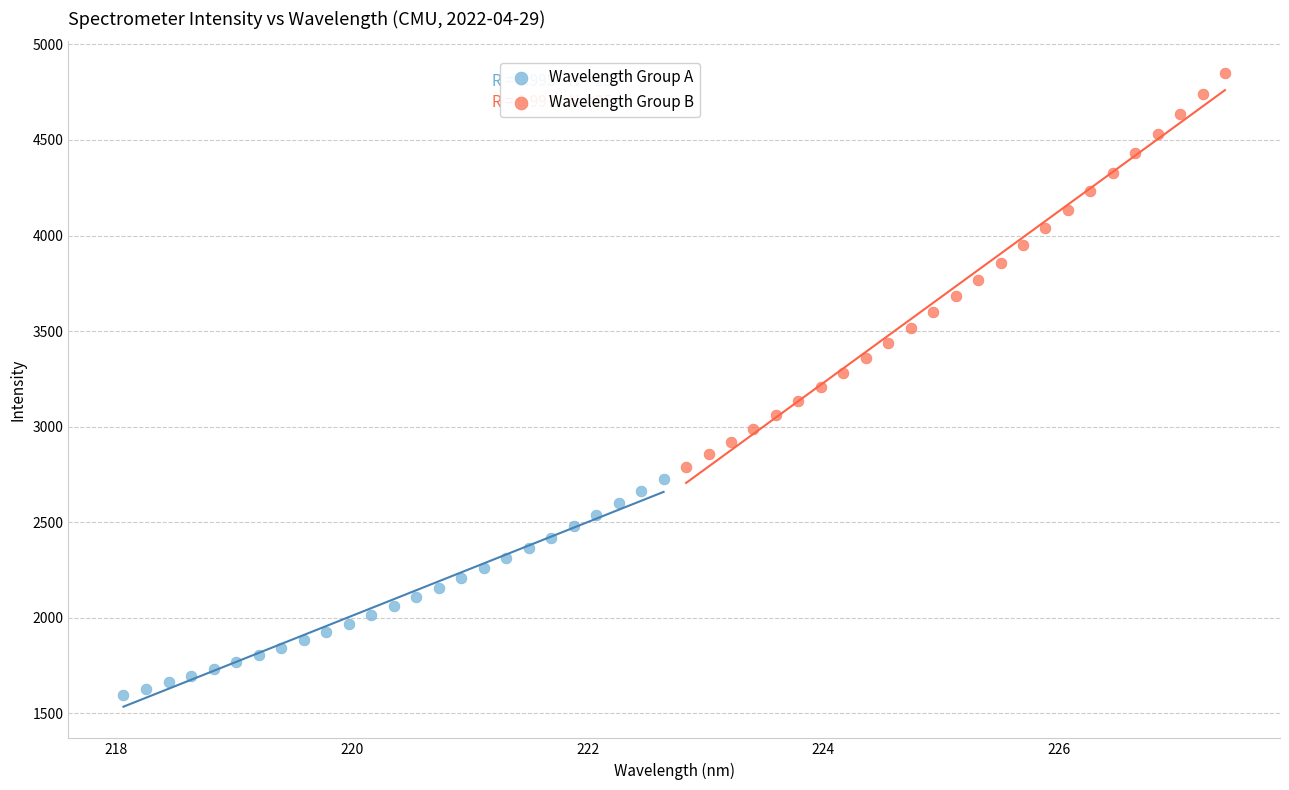

Which series contains the lowest Y value?

Wavelength Group A